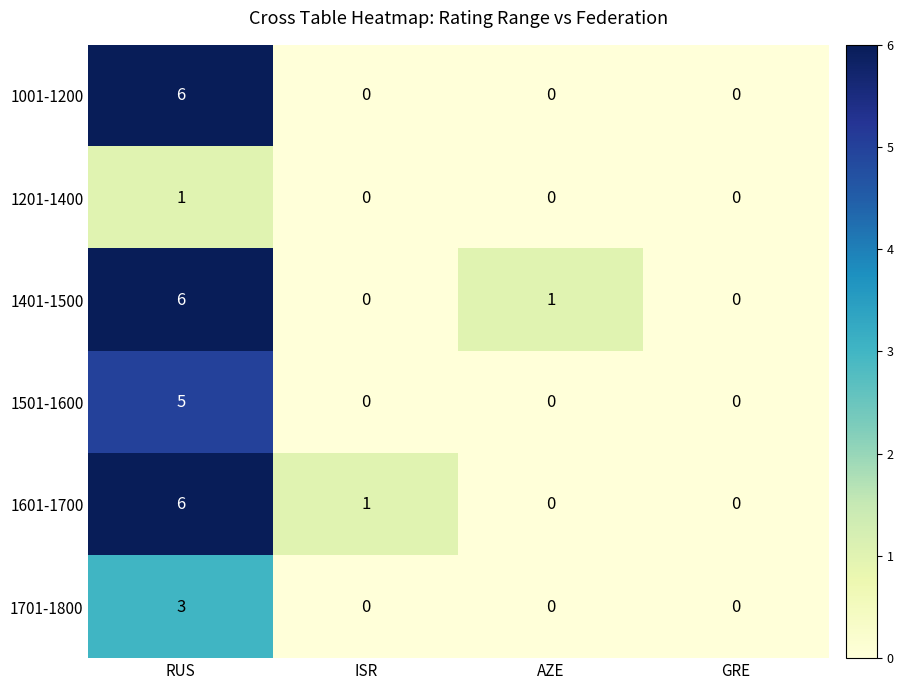

True or false: 1401-1500 has a value of 3 at ISR.

False